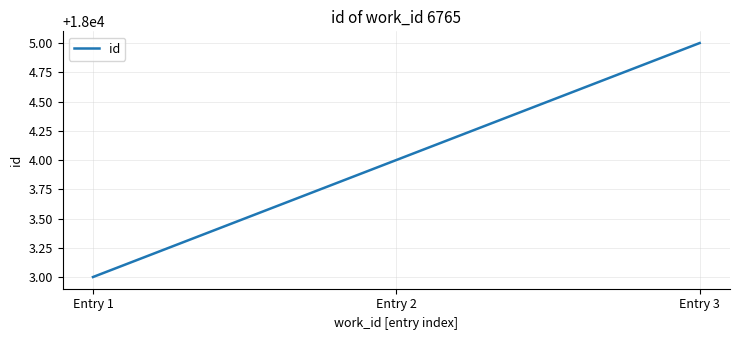

Reading left to right, transcribe all the data shown in this chart.

Entry 1=18003	Entry 2=18004	Entry 3=18005